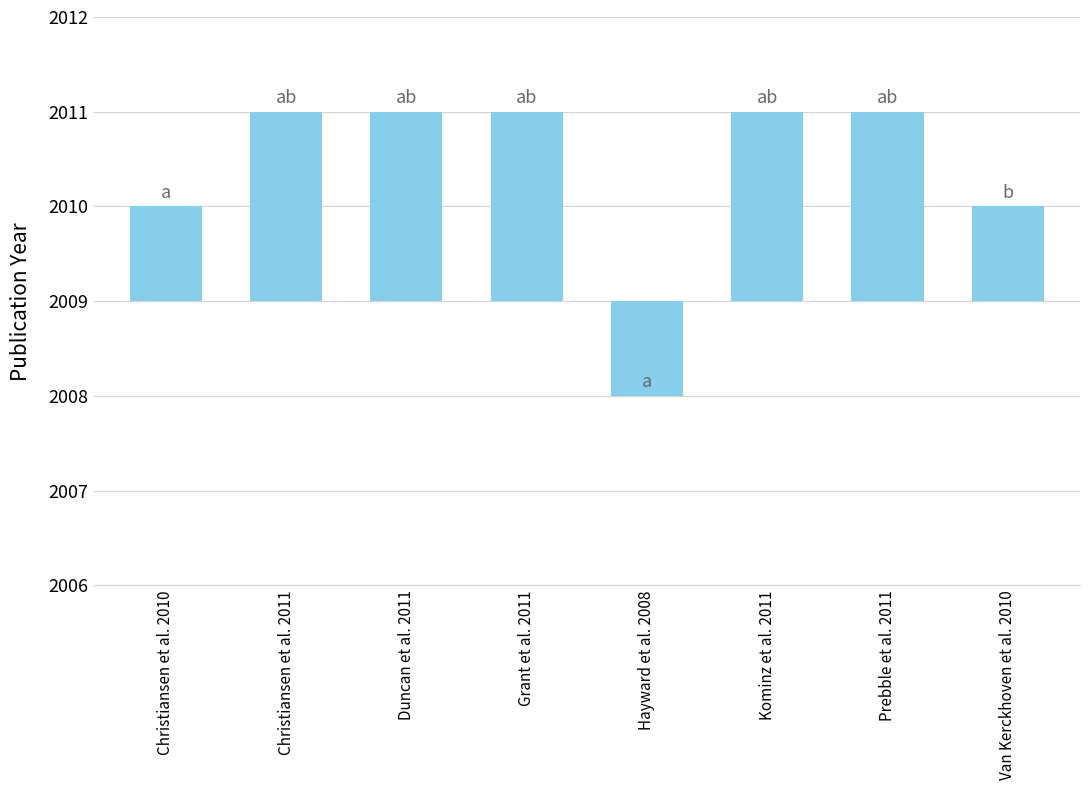

Are the bars horizontal?

No